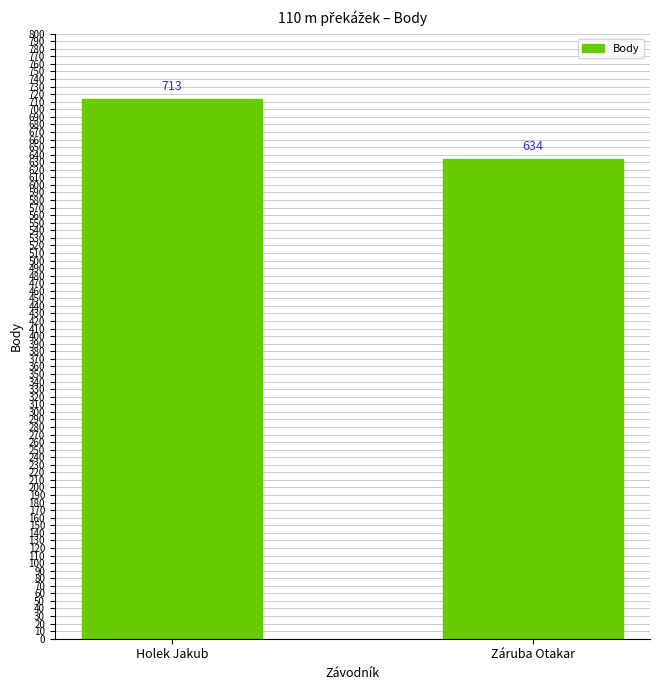

Rank the categories by value from highest to lowest.

Holek Jakub, Záruba Otakar